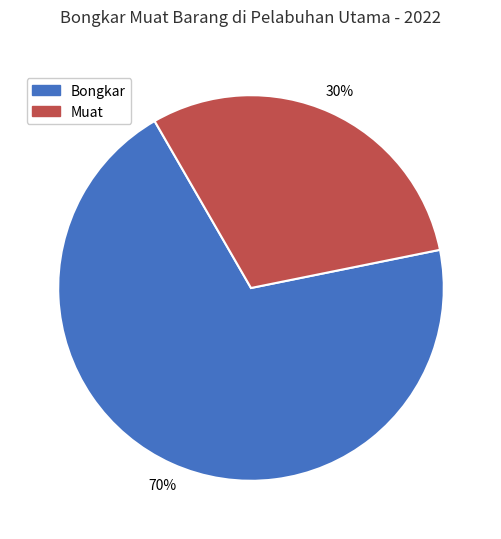

To the nearest percent, what is the average slice percentage?

50%